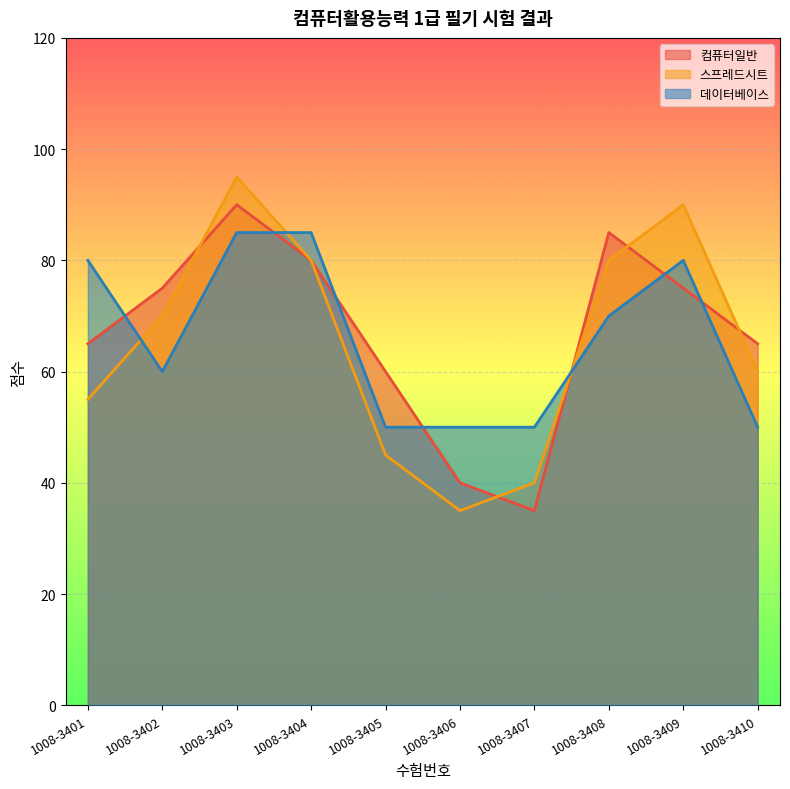

How many values in the 스프레드시트 series are below 70?

5